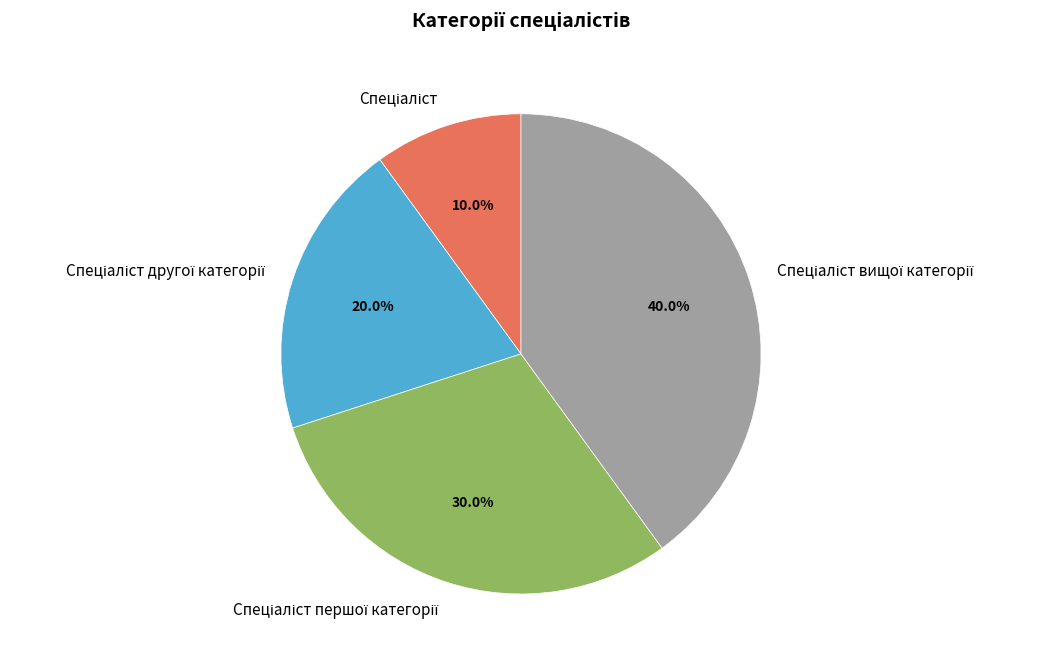

Is there a majority slice in this chart?

No